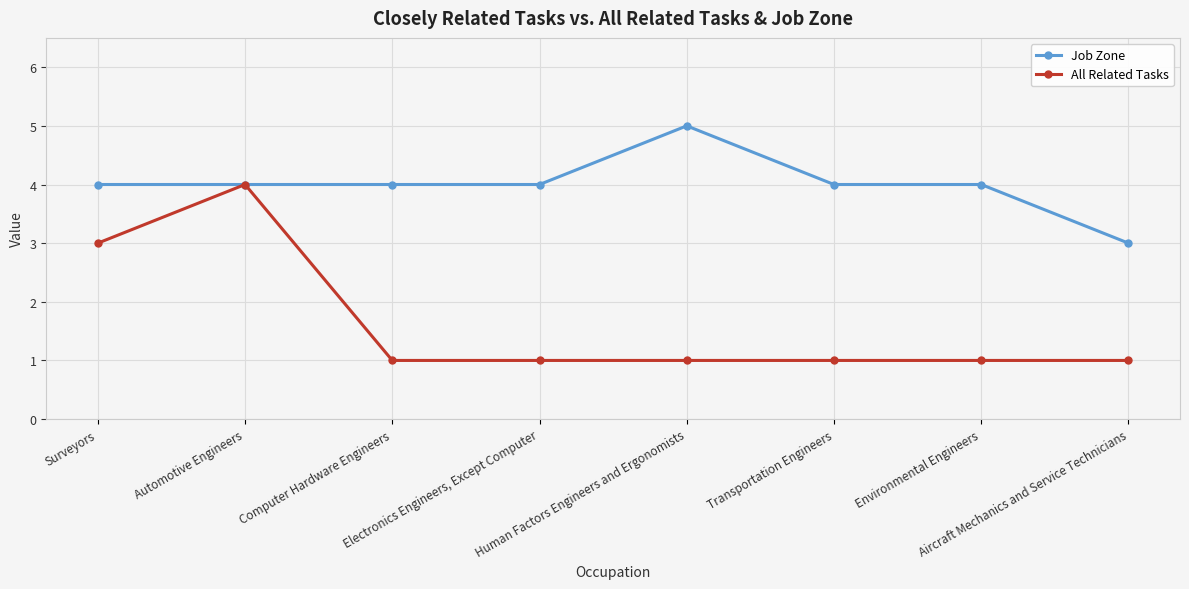

Which series has the largest total across all categories?

Job Zone